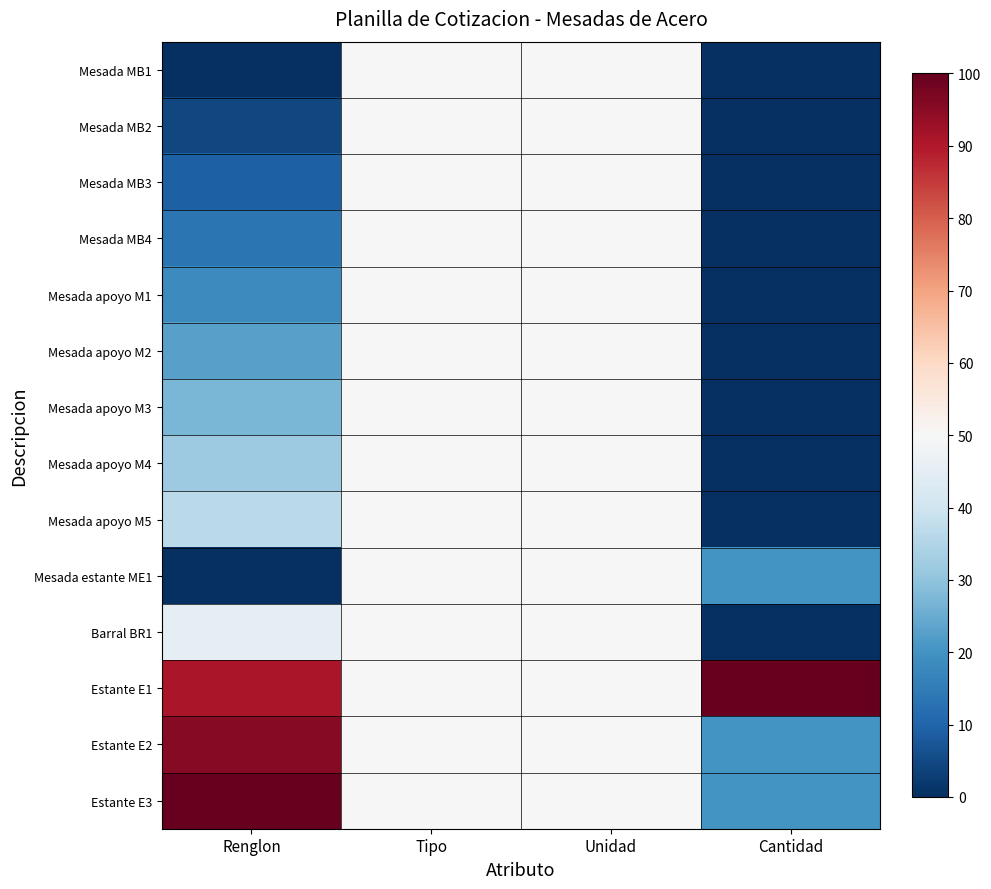

At how many categories does at least one series exceed 50?

2